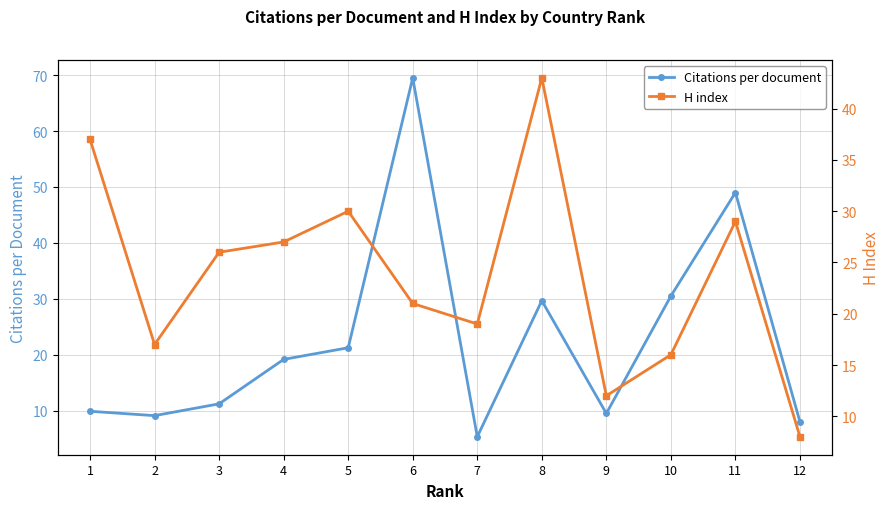

True or false: H index and Citations per document intersect in this chart.

True